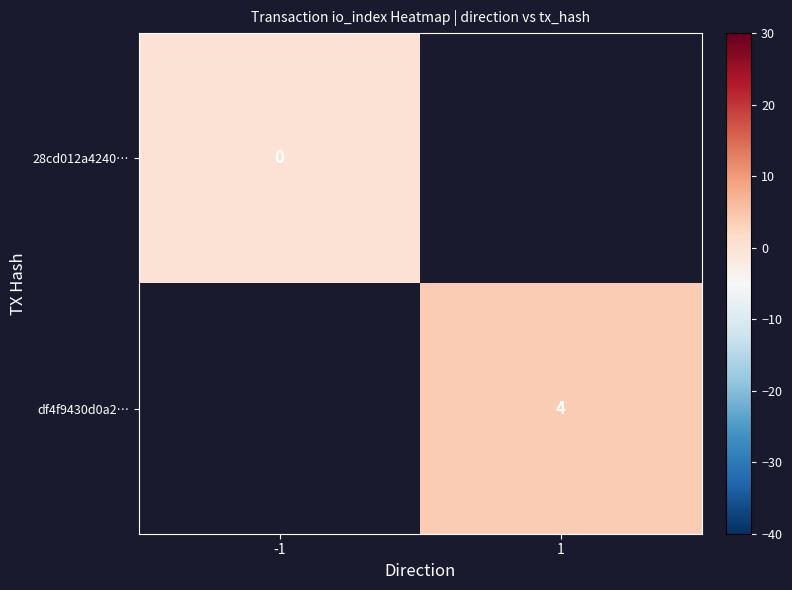

The value of df4f9430d0a2… at 1 is 4. True or false?

True